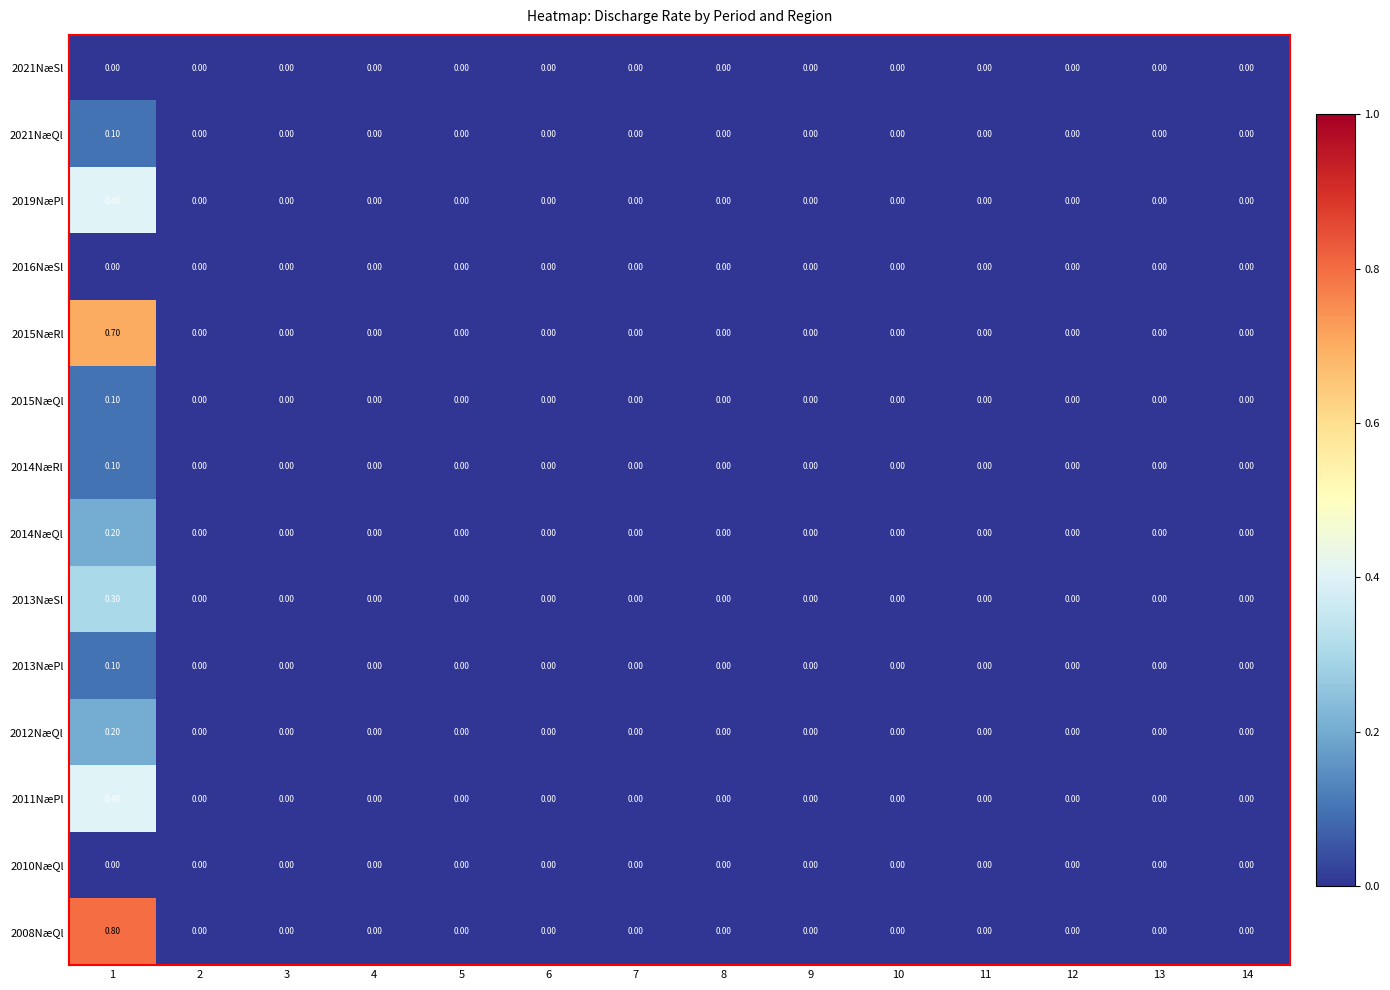

How many positive values does the 2008NæQl series have?

1